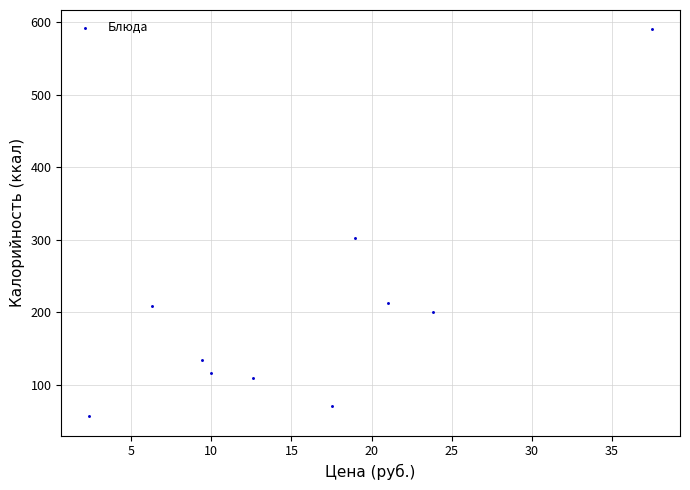

What Y value in the scatter plot is closest to 323?

302.6